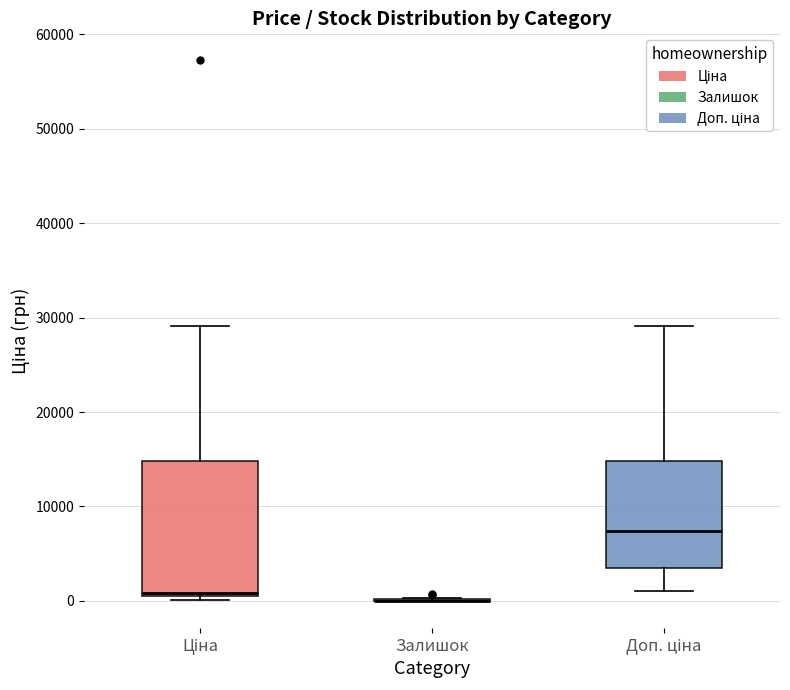

Reading left to right, transcribe this box plot: for each box, give where its median line is, the range the box spans, and where its two whiskers end, as read against the y-axis. The values are not printed on the chart, so give them approximately, as read against the axis.

Ціна: median 1000, box 1000 to 15000, whiskers 0 to 29000
Залишок: box collapsed to a line at 0, whiskers 0 to 0
Доп. ціна: median 7000, box 3000 to 15000, whiskers 1000 to 29000